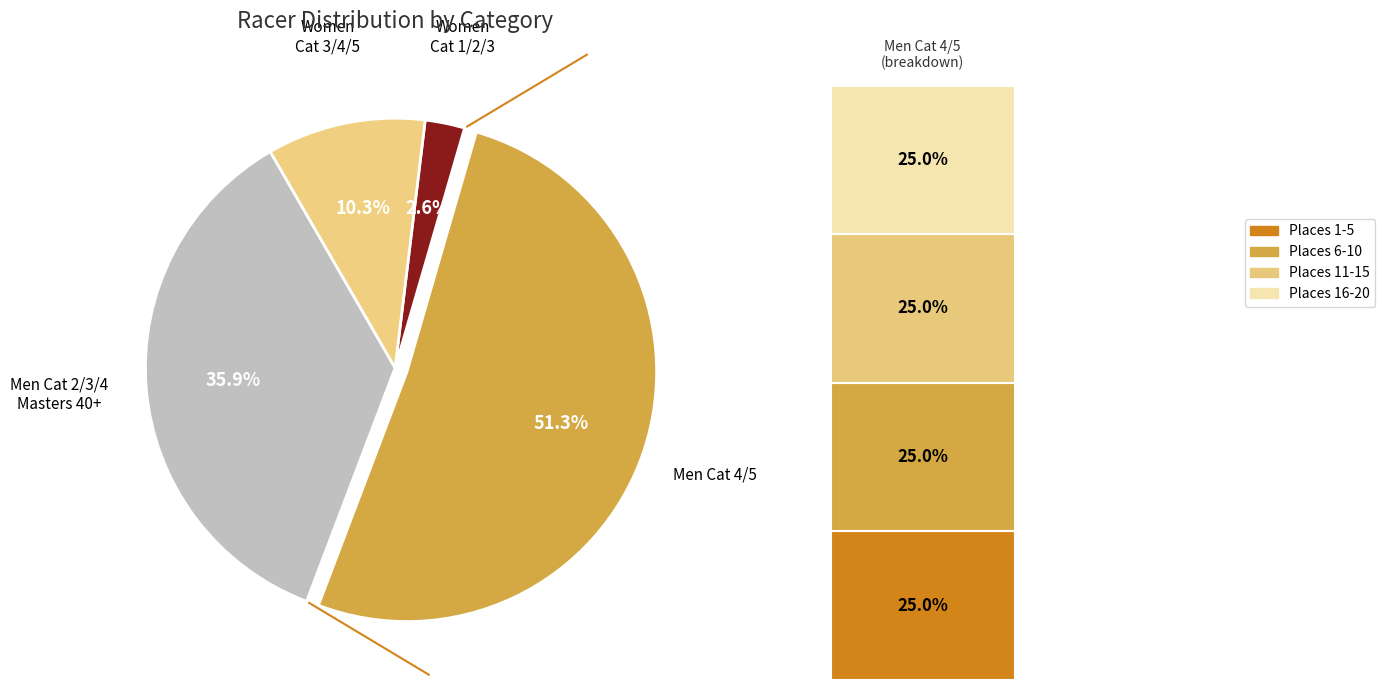

True or false: Men Cat 4/5 accounts for 51% of the total.

True